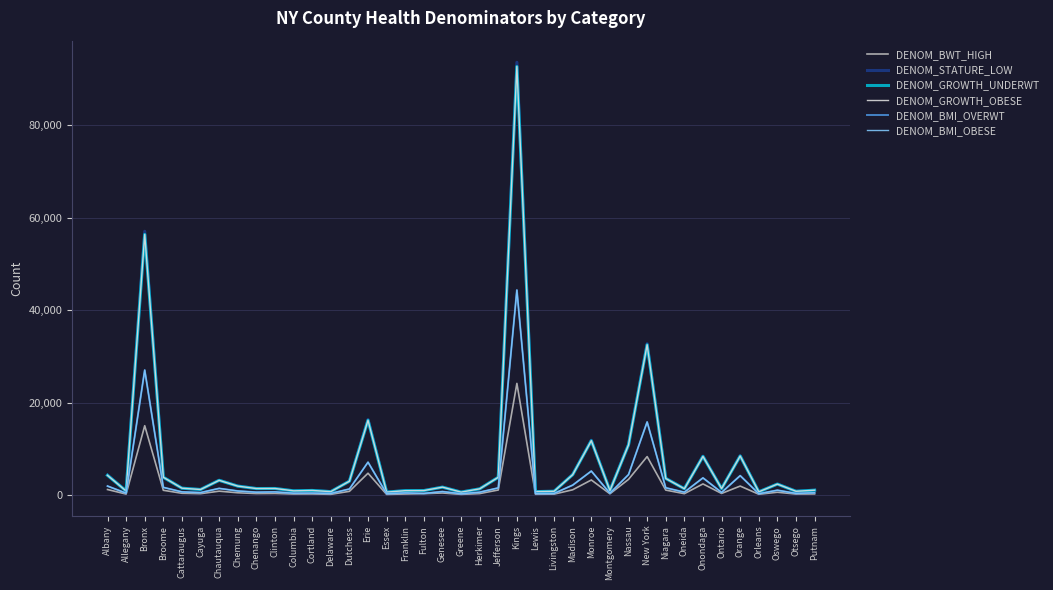

List the labels in order of DENOM_BWT_HIGH value, largest first.

Kings, Bronx, New York, Erie, Nassau, Monroe, Onondaga, Orange, Albany, Madison, Jefferson, Niagara, Broome, Chautauqua, Dutchess, Oswego, Chemung, Genesee, Cattaraugus, Clinton, Ontario, Chenango, Herkimer, Fulton, Oneida, Cayuga, Montgomery, Putnam, Cortland, Franklin, Columbia, Otsego, Allegany, Livingston, Orleans, Lewis, Delaware, Greene, Essex